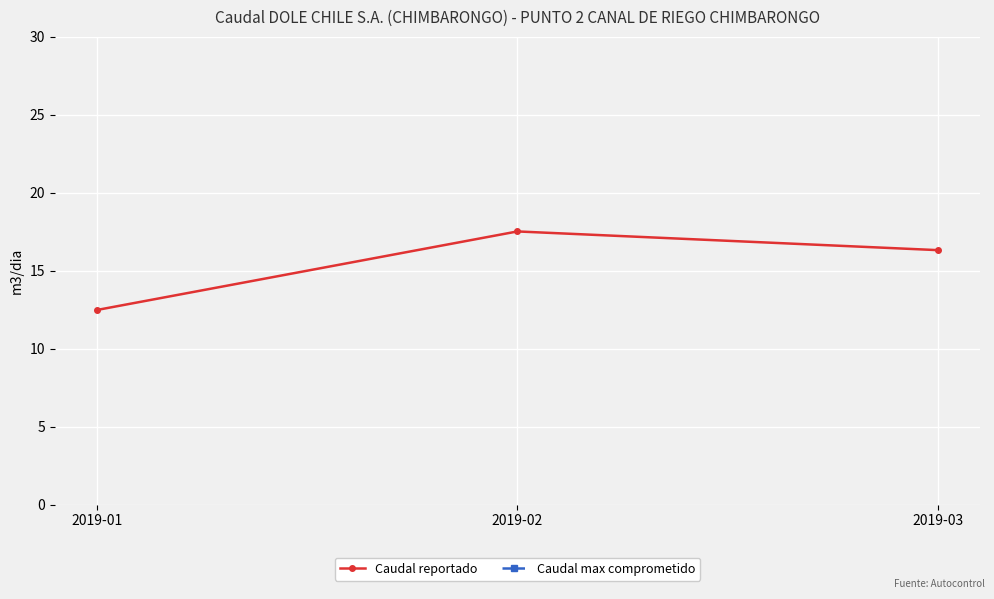

What is the value of the Caudal max comprometido point at the 3rd from the left?

9999999.0